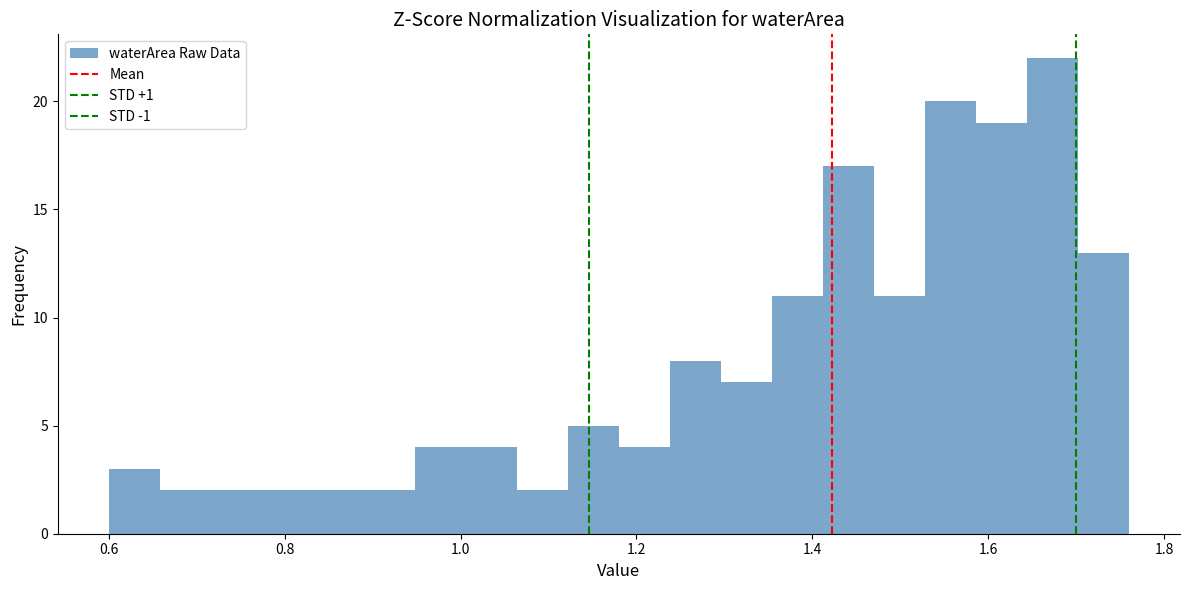

Around what value on the x-axis is the tallest bar? Give the approximate position of its centre, as read against the axis.

1.68